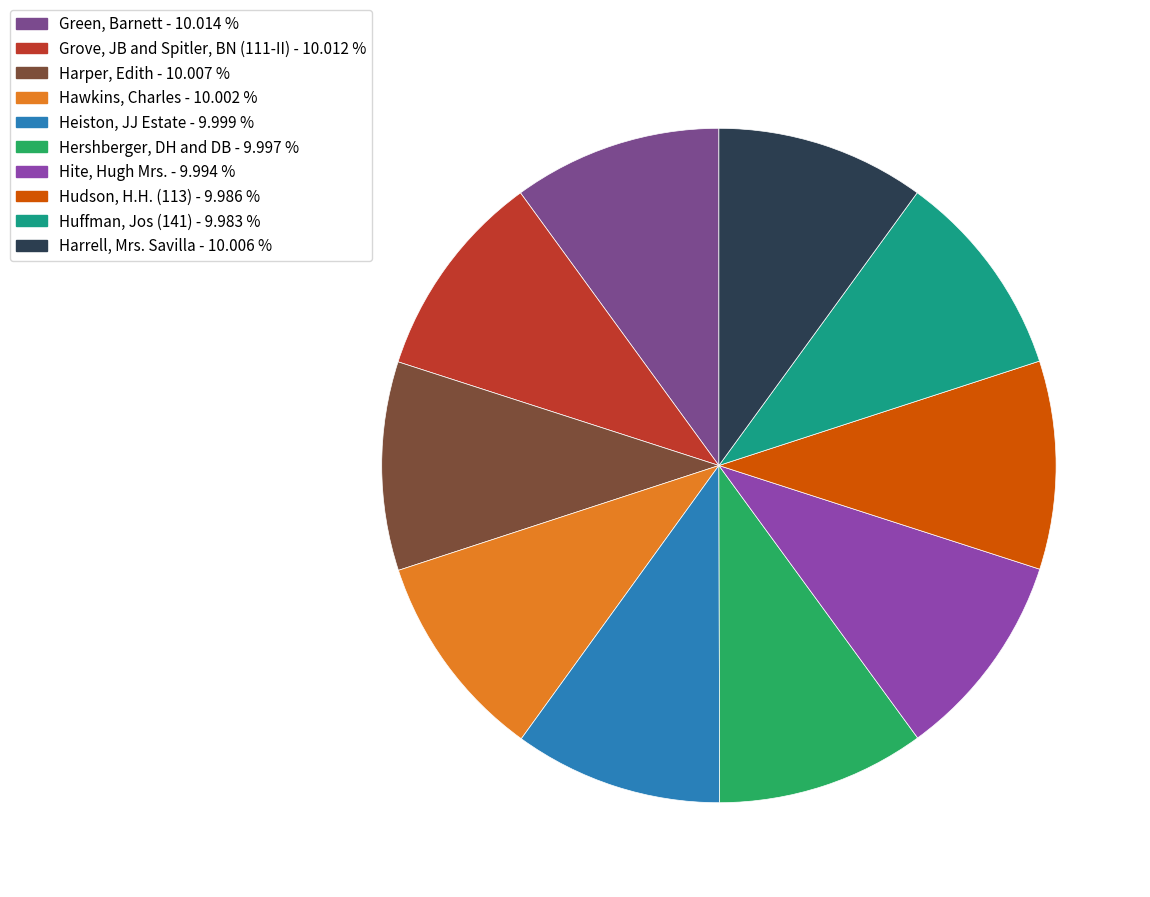

Combined, what portion of the pie is Green, Barnett and Hershberger, DH and DB?

20.0%